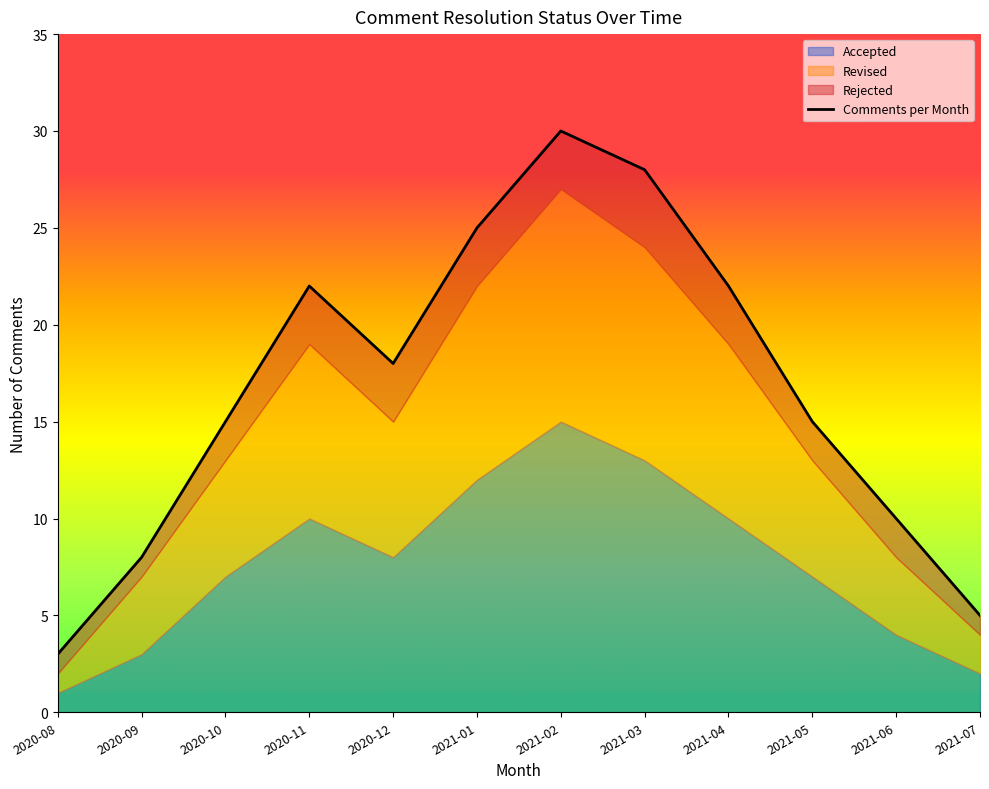

Which has a higher value, 2021-02 or 2021-05?

2021-02